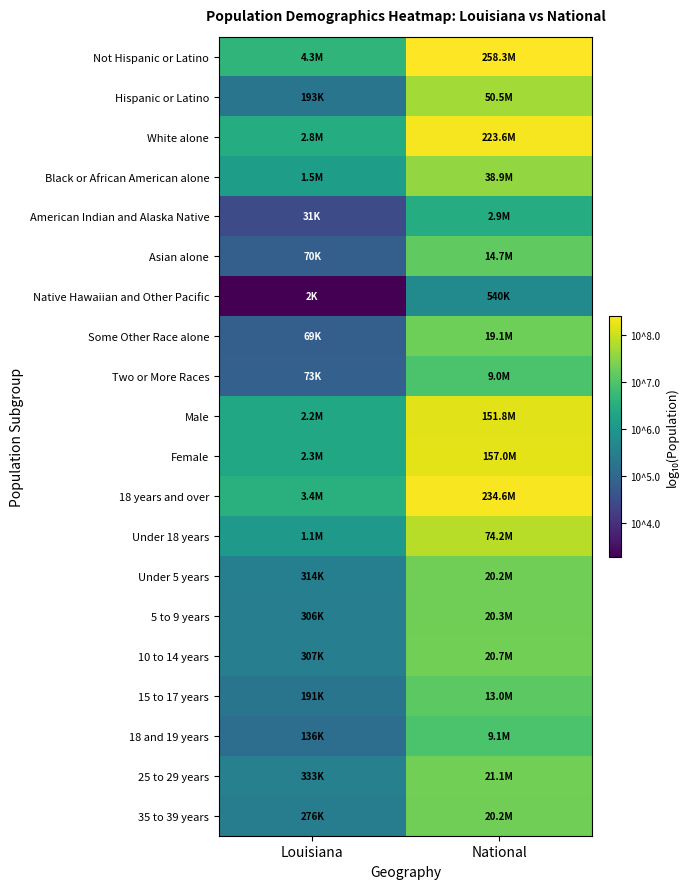

Rank the series by their maximum value, from lowest to highest.

Native Hawaiian and Other Pacific, American Indian and Alaska Native, Two or More Races, 18 and 19 years, 15 to 17 years, Asian alone, Some Other Race alone, 35 to 39 years, Under 5 years, 5 to 9 years, 10 to 14 years, 25 to 29 years, Black or African American alone, Hispanic or Latino, Under 18 years, Male, Female, White alone, 18 years and over, Not Hispanic or Latino